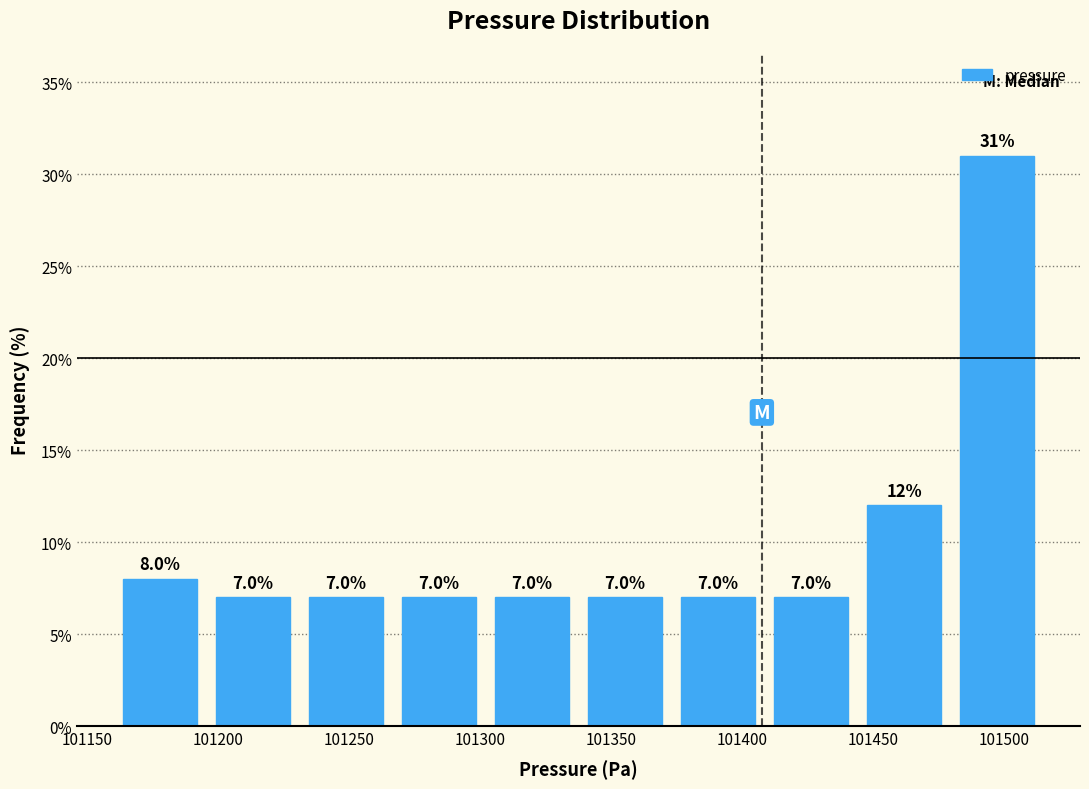

Over which range of the x-axis is the bar tallest?

101480 to 101515